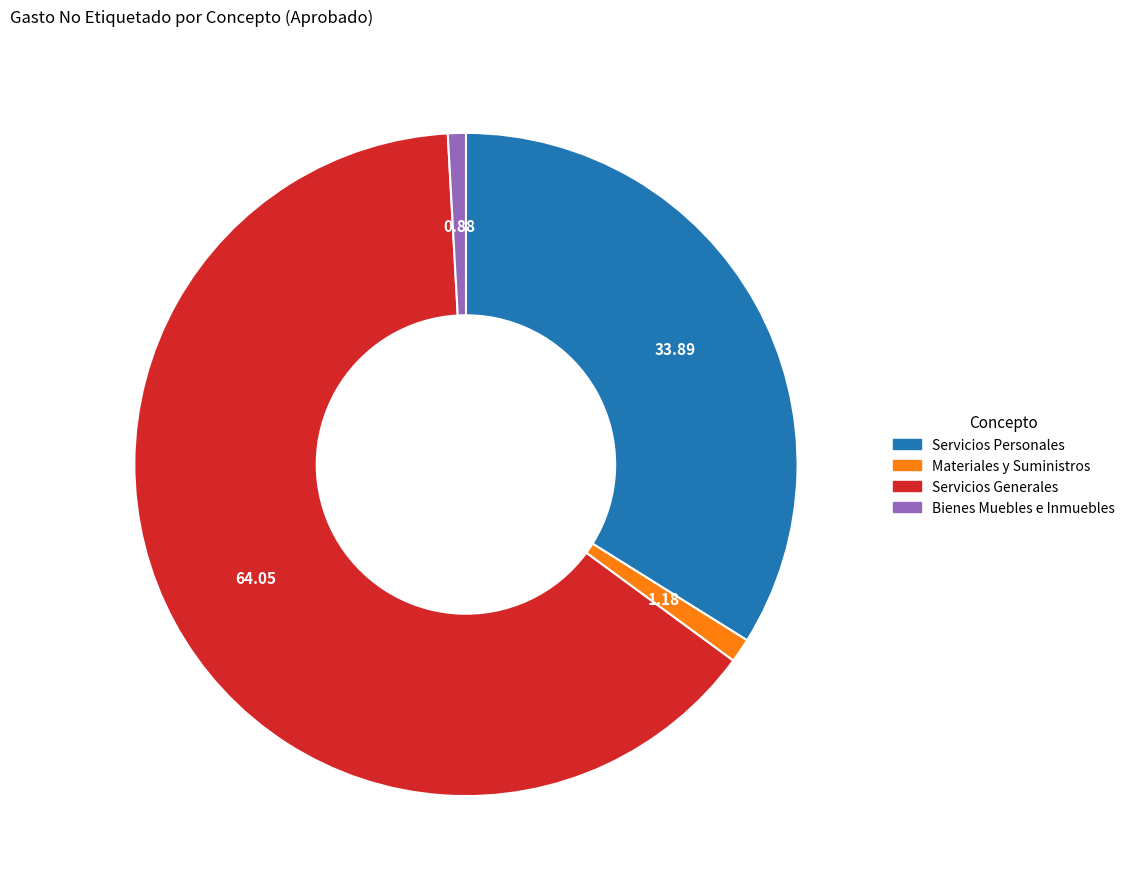

Does any single category account for the majority?

Yes